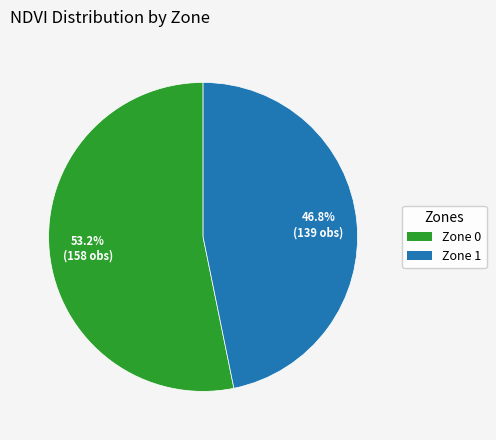

Is there any slice that represents more than half of the pie?

Yes